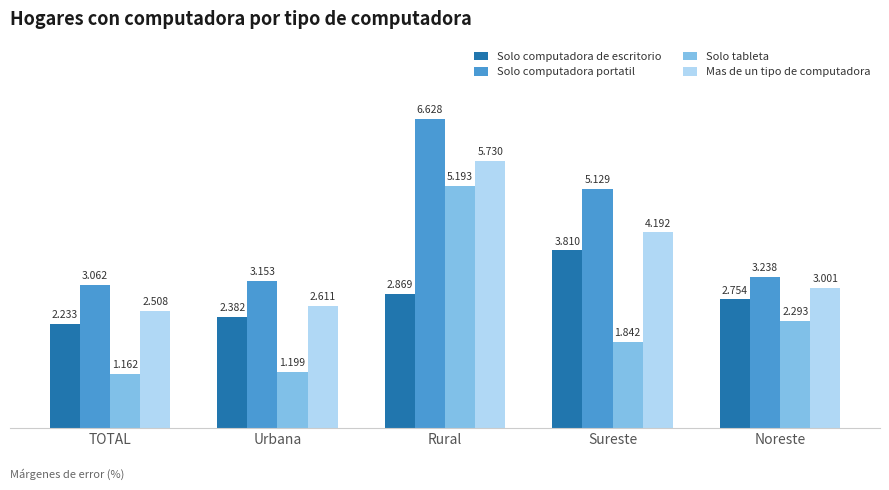

Is the value of Solo computadora de escritorio at Sureste greater than the value of Solo computadora portatil at TOTAL?

Yes